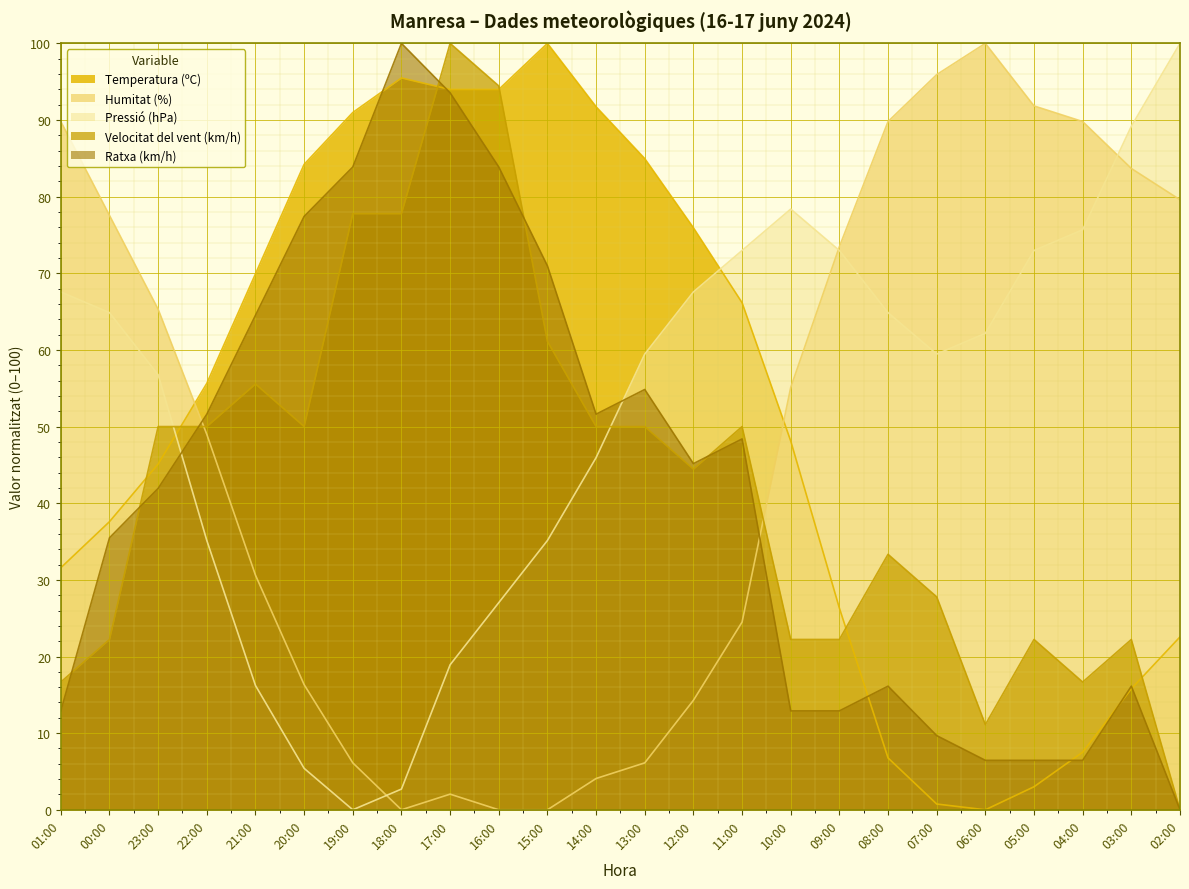

At which category does Temperatura (ºC) reach its first local peak?

18:00